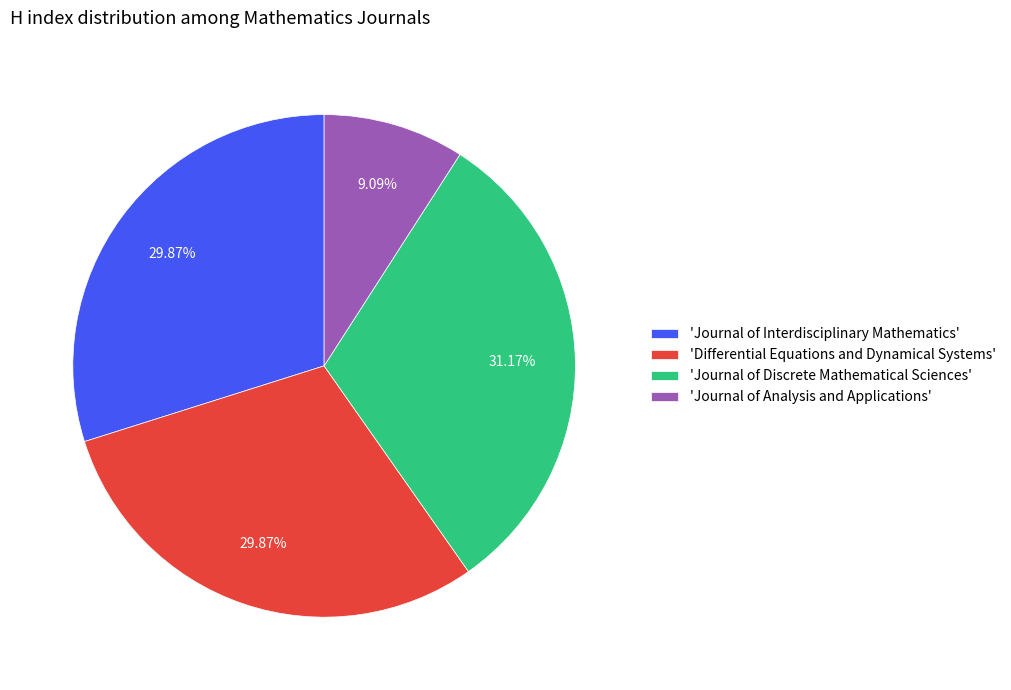

What is the largest slice in the pie chart?

'Journal of Discrete Mathematical Sciences'